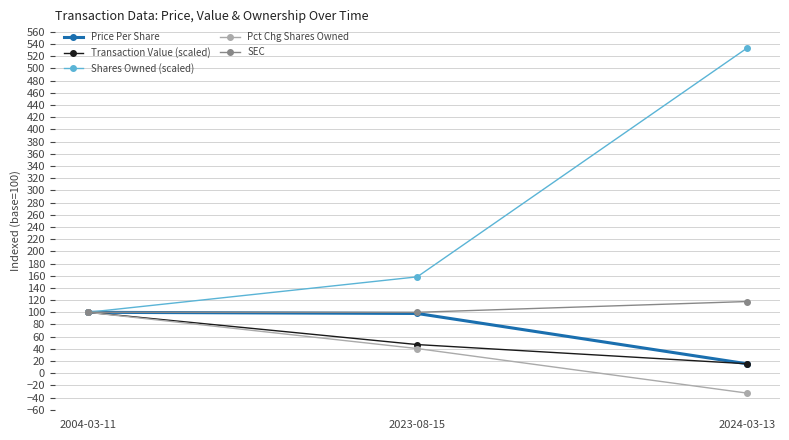

Rank the categories by Transaction Value (scaled) value from lowest to highest.

2024-03-13, 2023-08-15, 2004-03-11